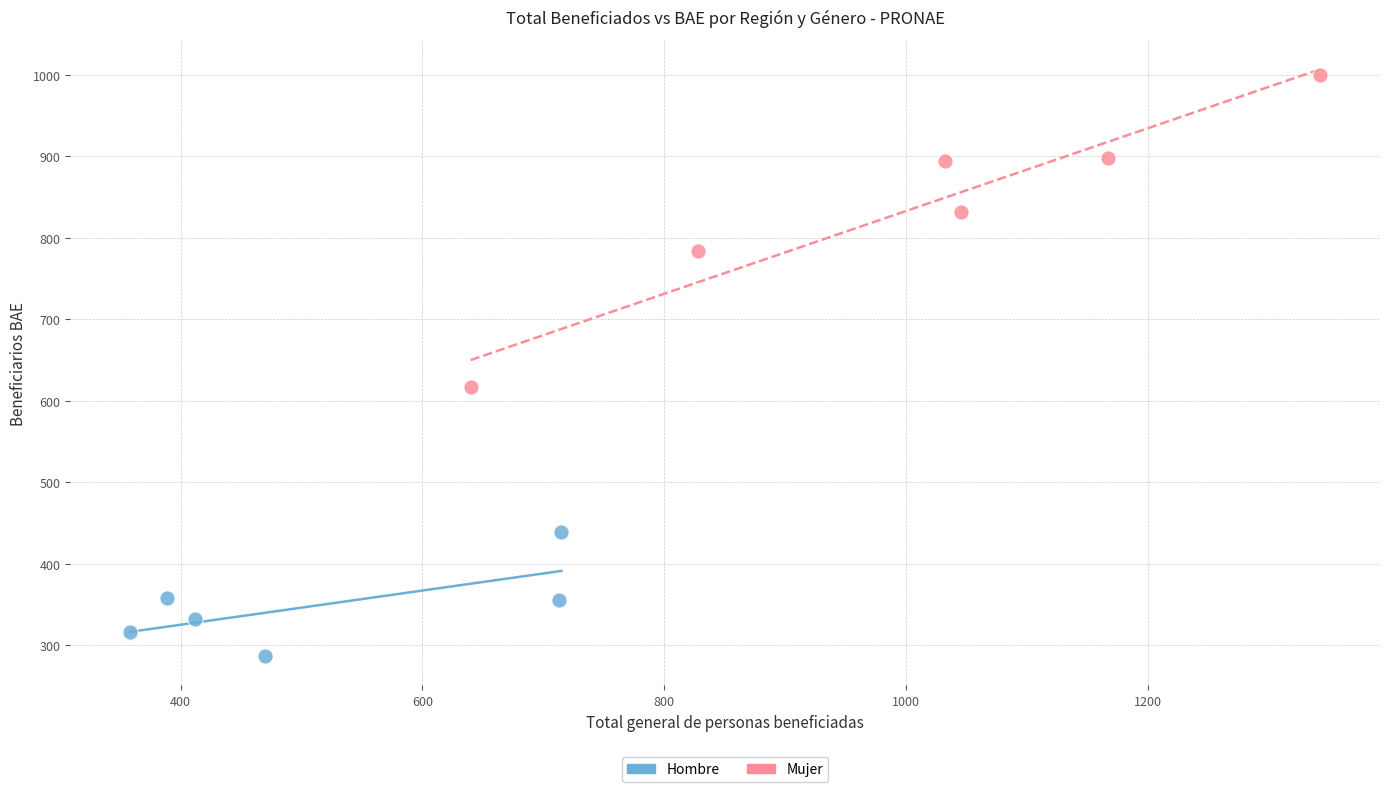

Which series has the widest spread of Y values?

Mujer